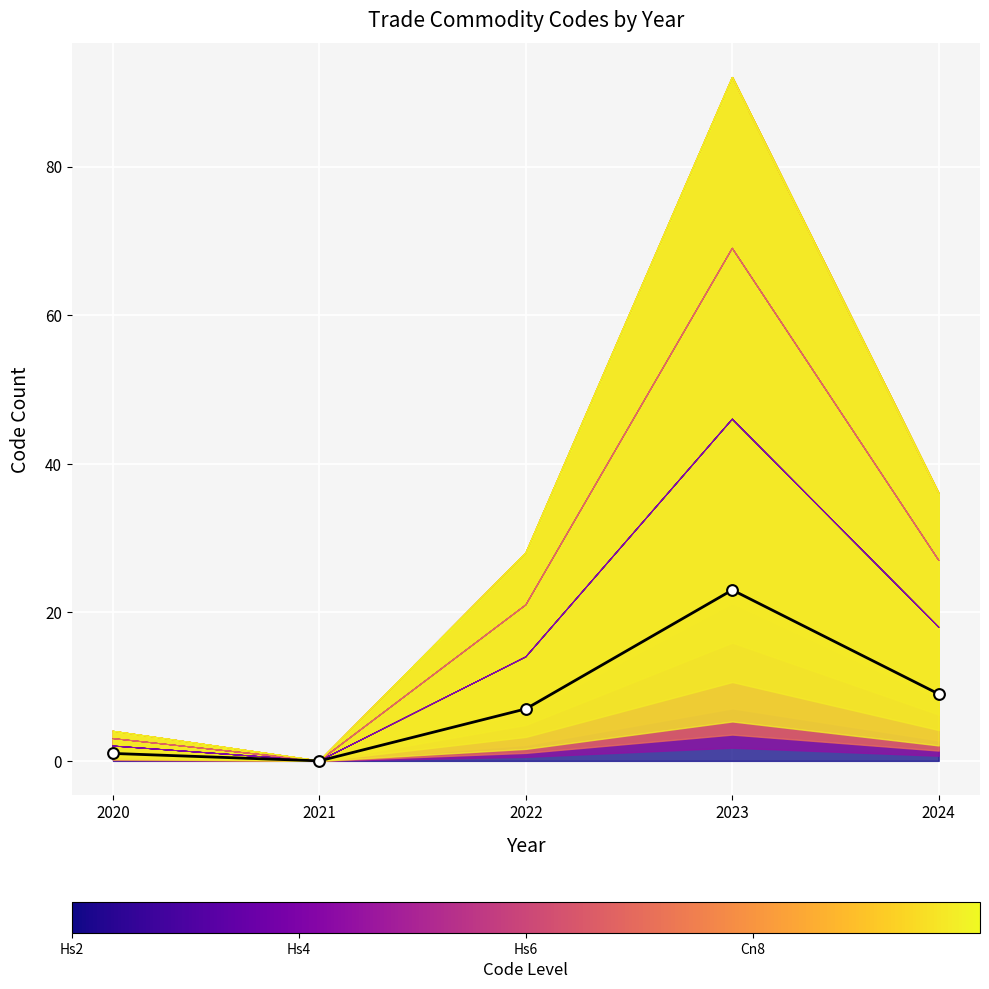

Approximately how many times larger is the value at 2022 compared to 2023?

0.3